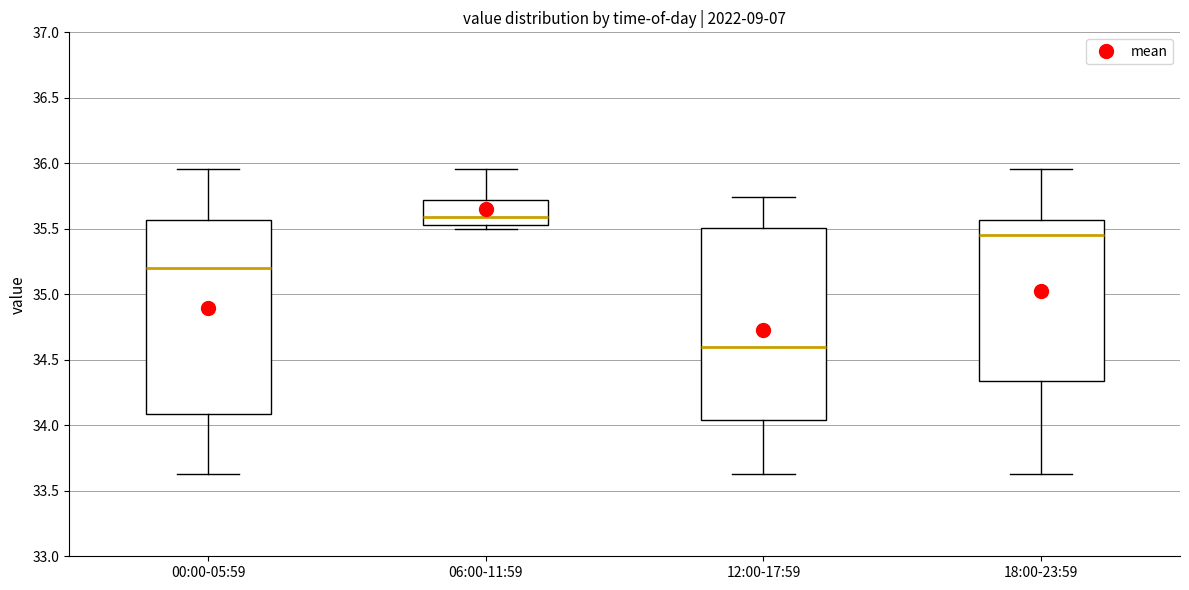

Reading left to right, transcribe this box plot: for each box, give where its median line is, the range the box spans, and where its two whiskers end, as read against the y-axis. The values are not printed on the chart, so give them approximately, as read against the axis.

00:00-05:59: median 35.20, box 34.10 to 35.55, whiskers 33.65 to 35.95
06:00-11:59: median 35.60, box 35.55 to 35.70, whiskers 35.50 to 35.95
12:00-17:59: median 34.60, box 34.05 to 35.50, whiskers 33.65 to 35.75
18:00-23:59: median 35.45, box 34.35 to 35.55, whiskers 33.65 to 35.95